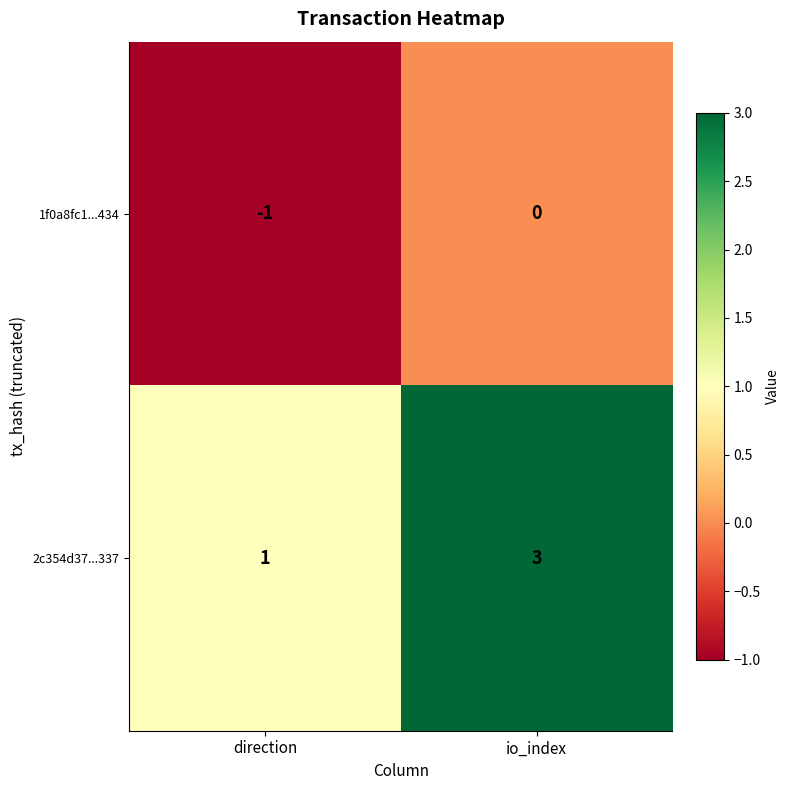

What is the sum of all 2c354d37...337 values?

4